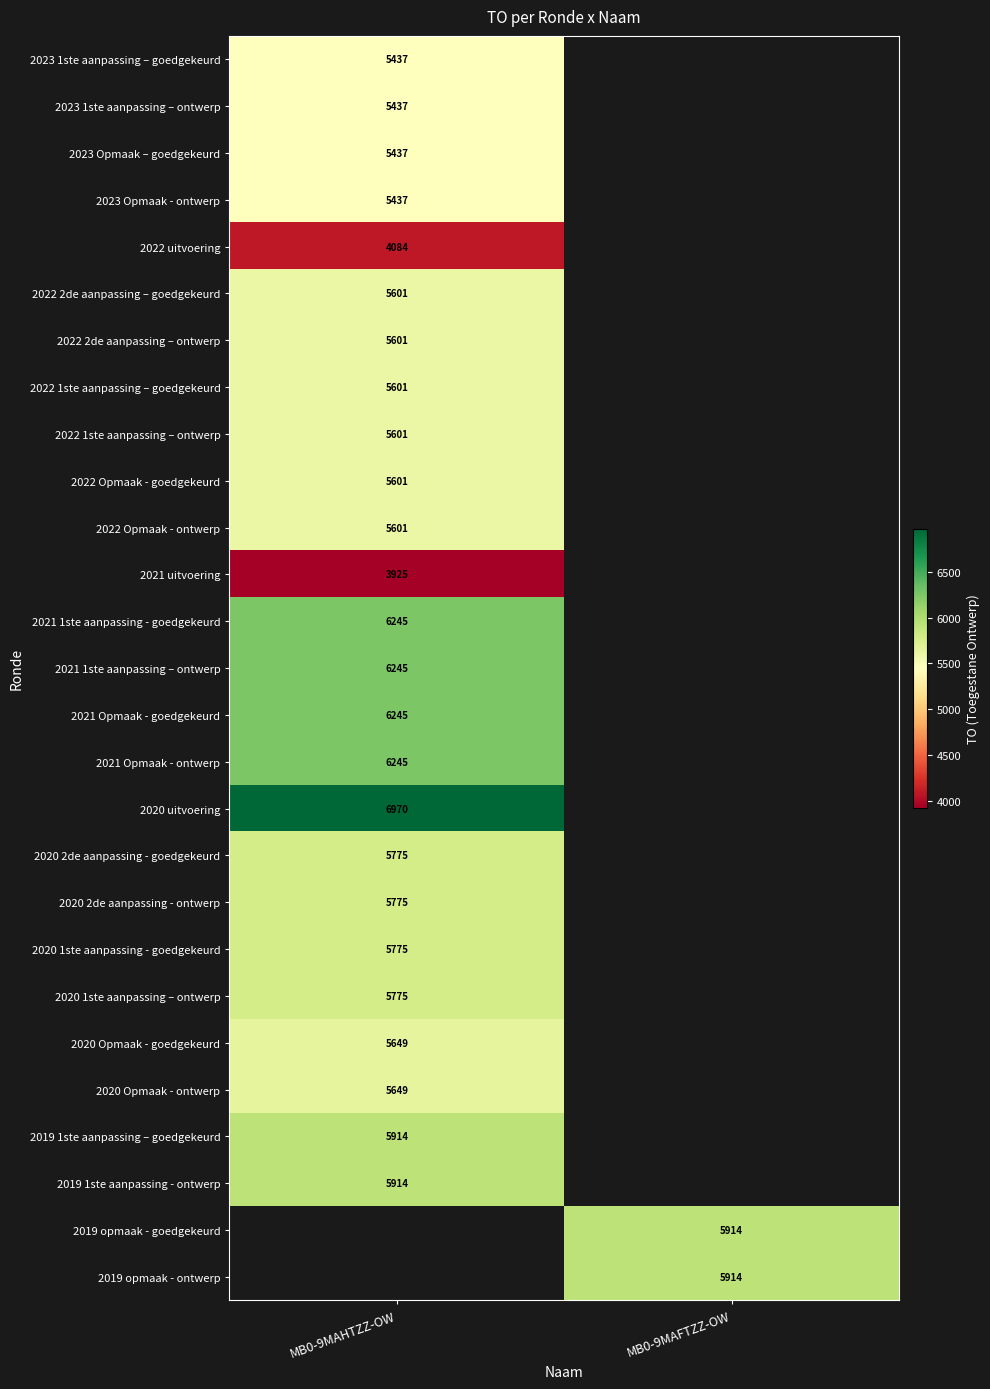

True or false: 2019 1ste aanpassing - ontwerp has a value of 5914 at MB0-9MAHTZZ-OW.

True